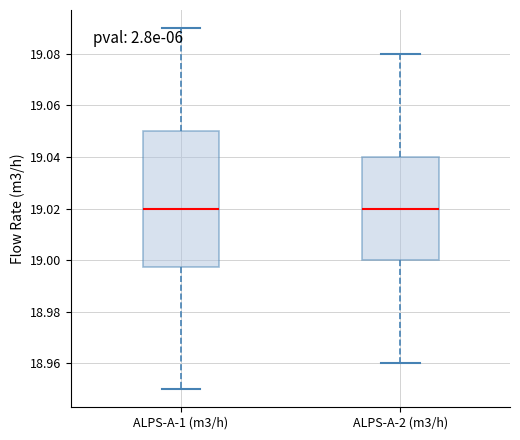

Comparing the boxes themselves (not the whiskers), which one is the tallest?

ALPS-A-1 (m3/h)